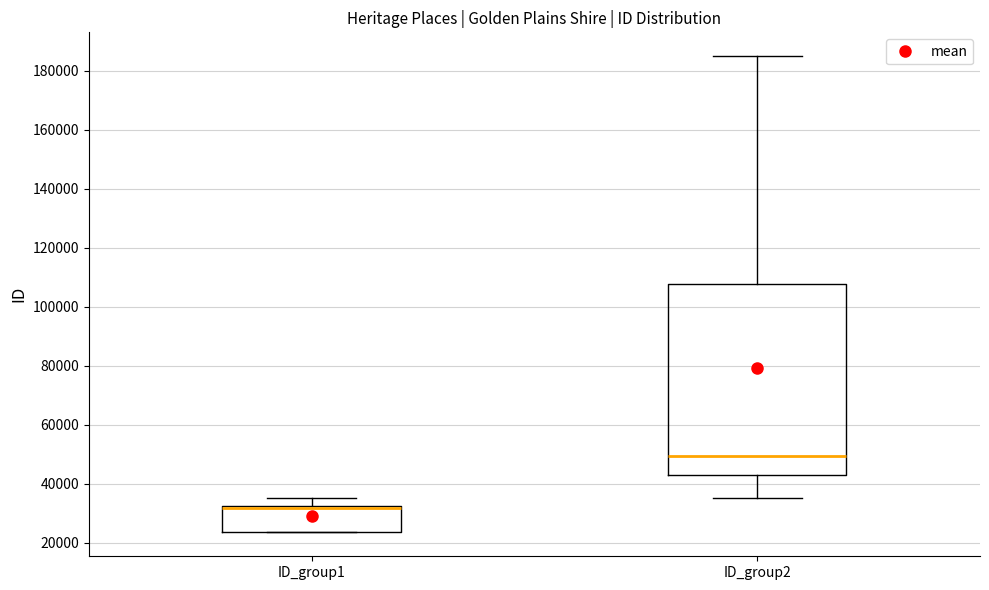

Where is the upper edge of the box for ID_group1 on the y-axis? The values are not printed on the chart, so give them approximately, as read against the axis.

32000